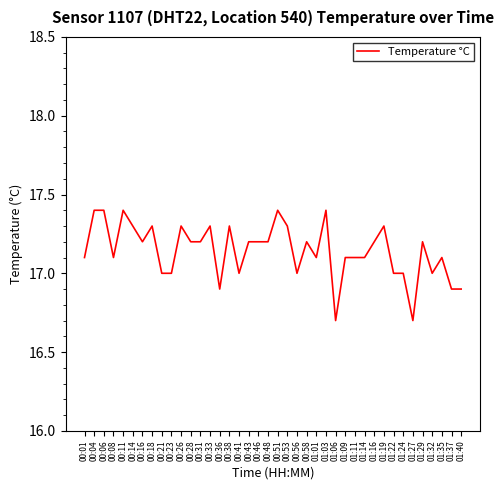

At which label does the data first exceed 17?

00:01